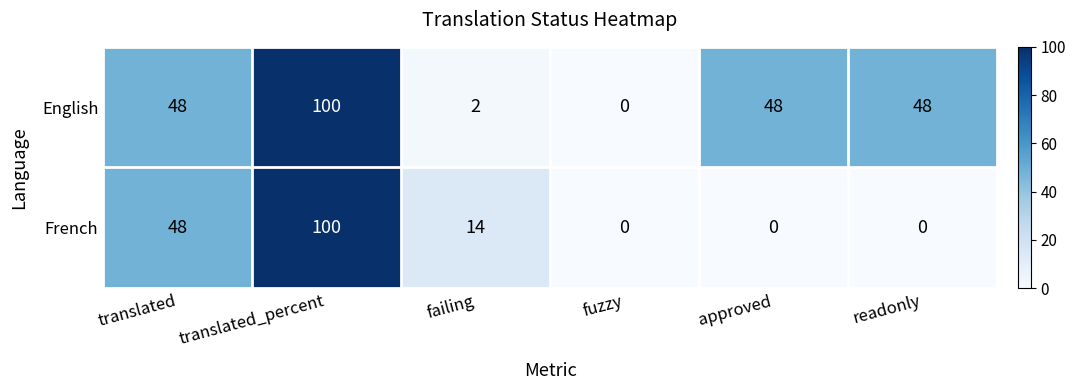

The value of English at readonly is 48. True or false?

True